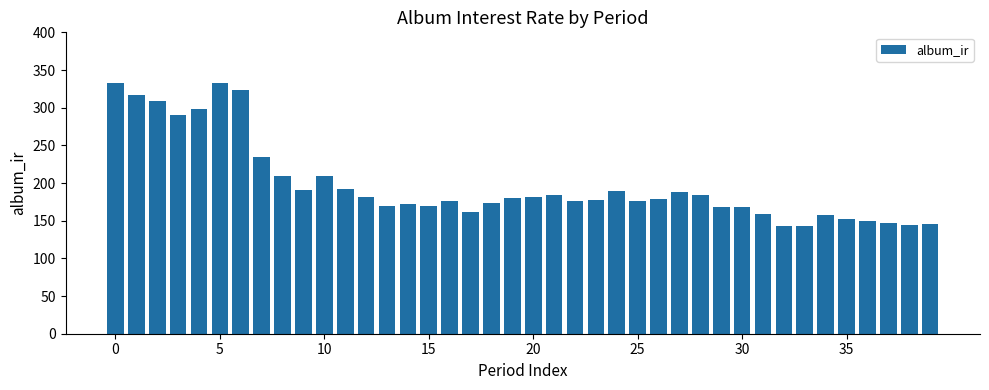

What is the value of the 23rd bar from the left?

176.6